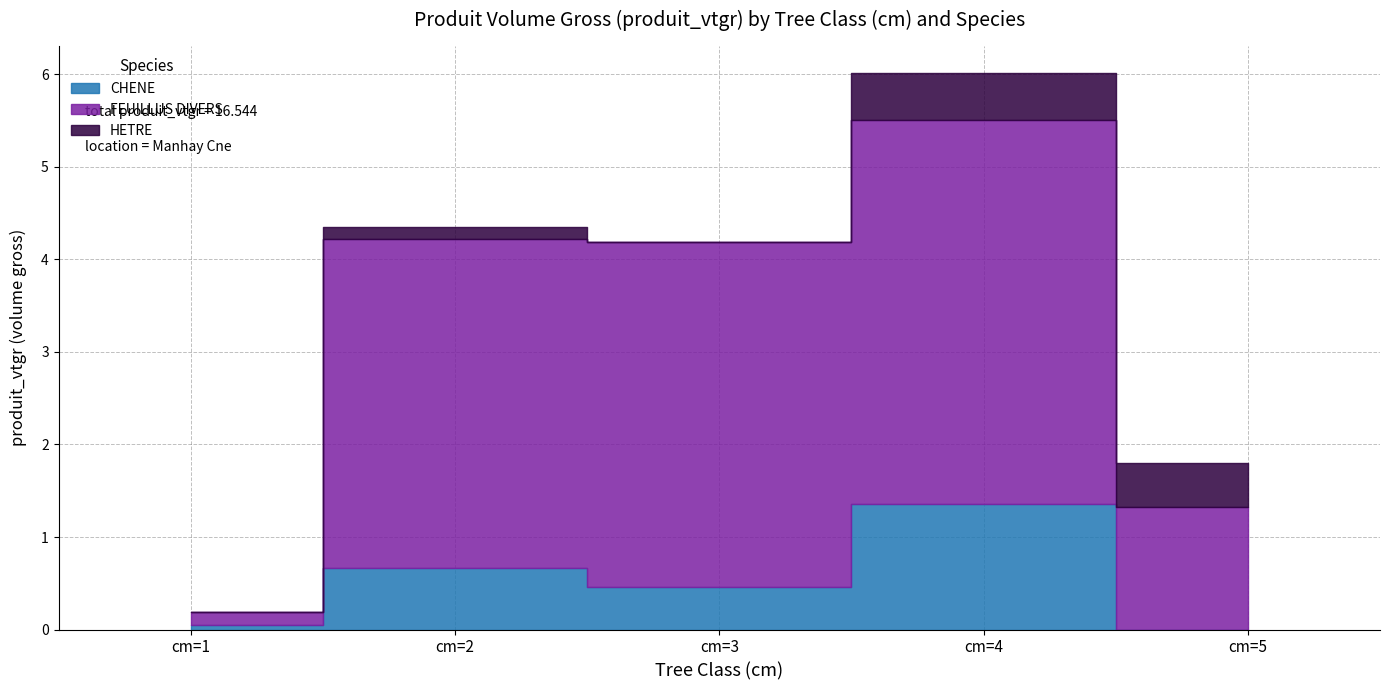

What is the sum of all CHENE values?

2.5